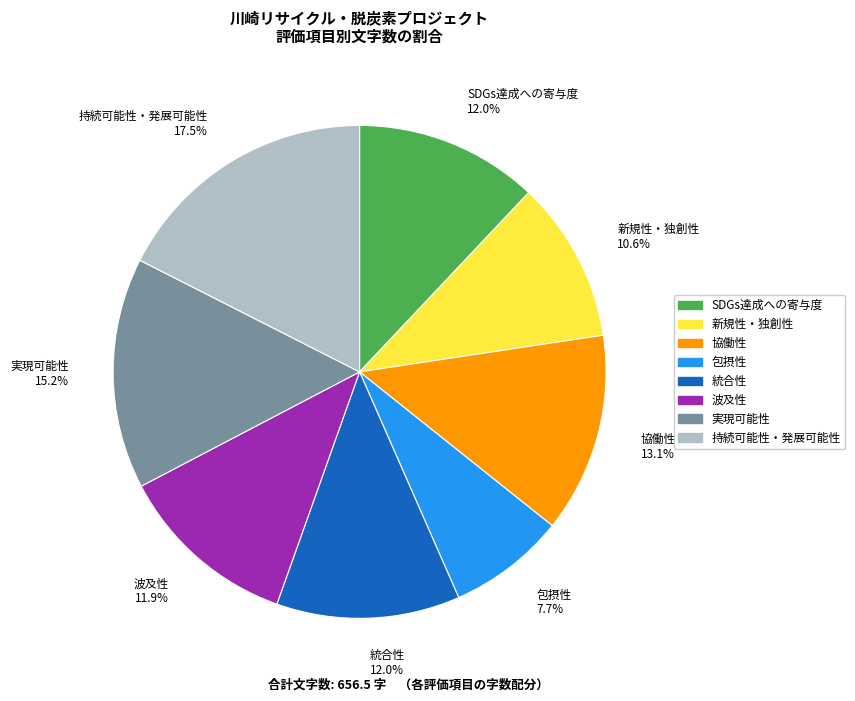

The 実現可能性 slice represents 3% of the pie. True or false?

False